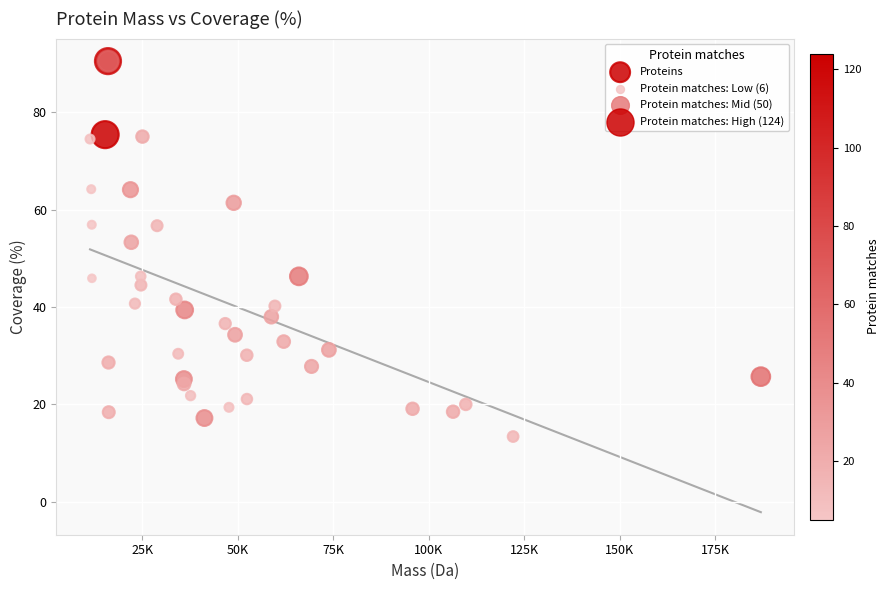

What Y value in the scatter plot is closest to 51?

53.3